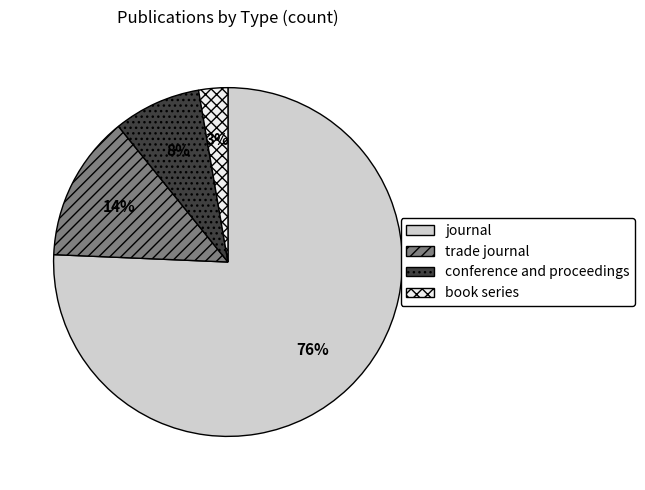

How many slices are in this pie chart?

4